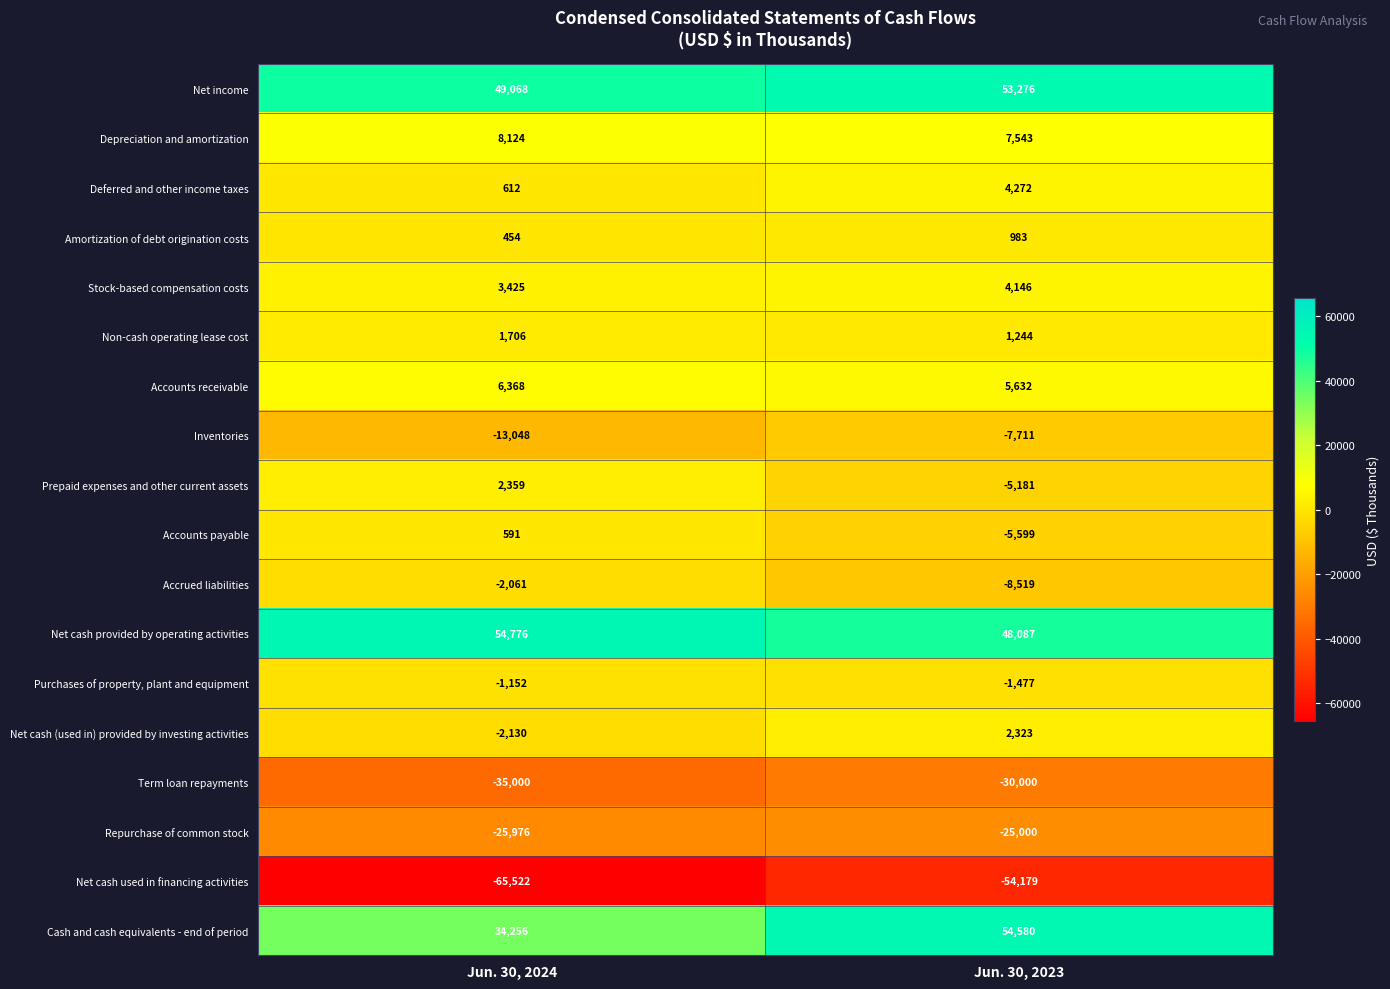

What is the sum of all Deferred and other income taxes values?

4884